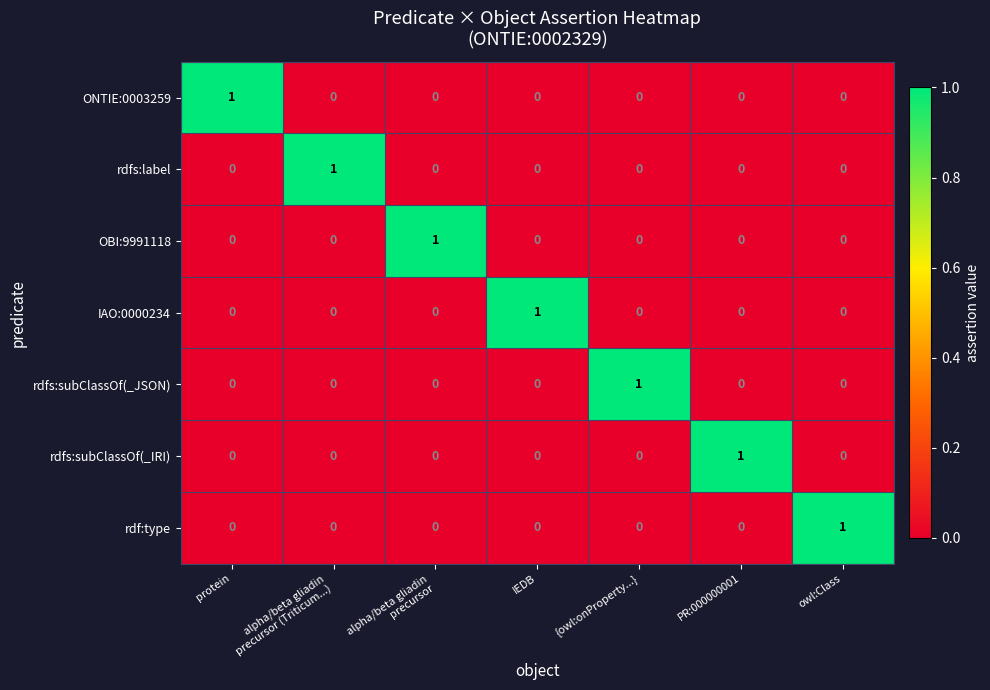

How many ONTIE:0003259 values are between 0 and 1?

7